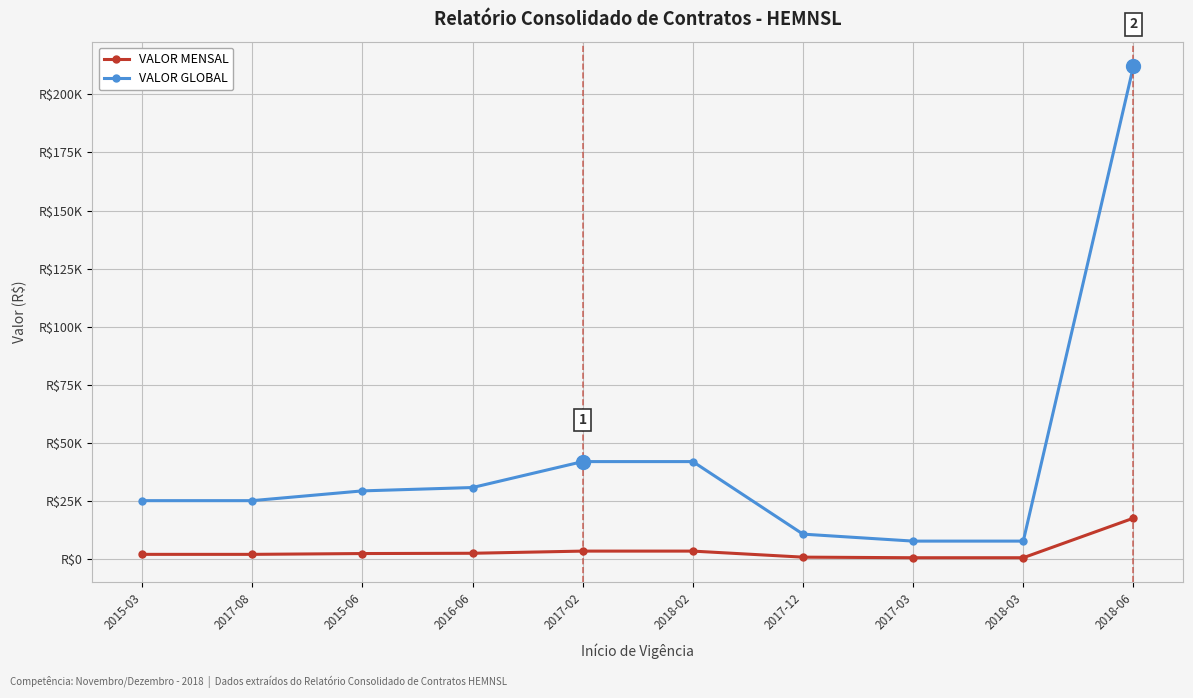

What is the value of the VALOR MENSAL point at the 7th from the left?

900.0